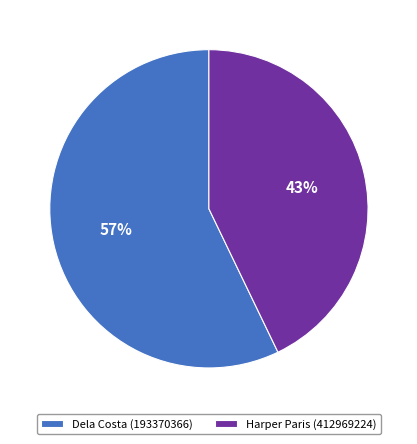

To the nearest percent, what is the difference between the Harper Paris (412969224) and Dela Costa (193370366) slice percentages?

14%